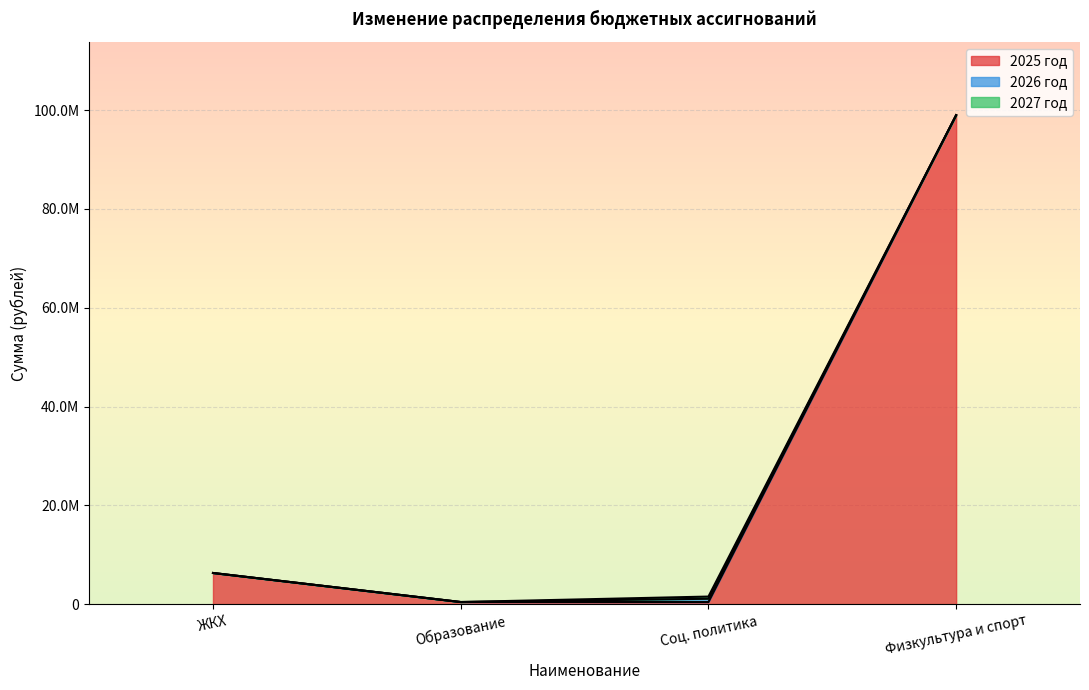

Which has a higher value, Физическая культура и спорт or Образование?

Физическая культура и спорт